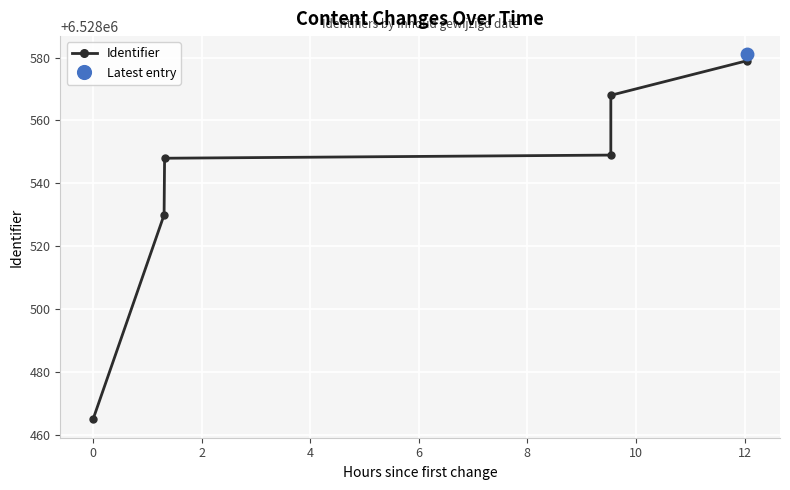

True or false: there are more than 2 points higher than both neighbors.

False